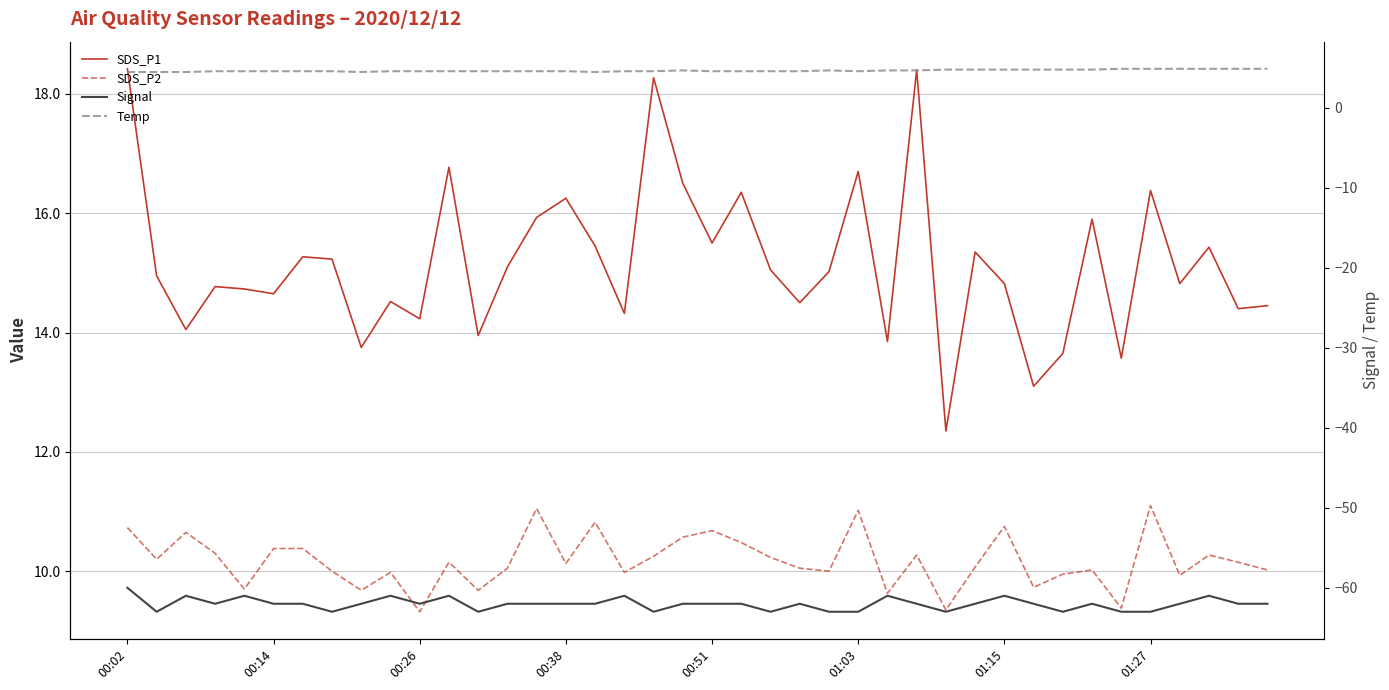

Which series has the largest range (max minus min)?

SDS_P1